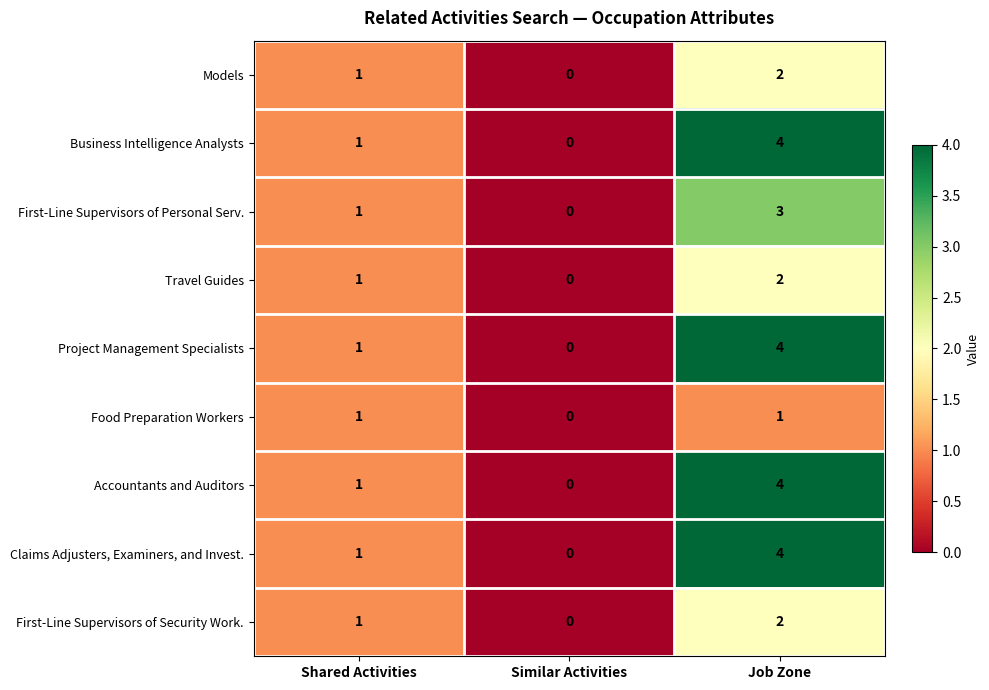

The First-Line Supervisors of Personal Serv. series shows 3 at Job Zone. True or false?

True